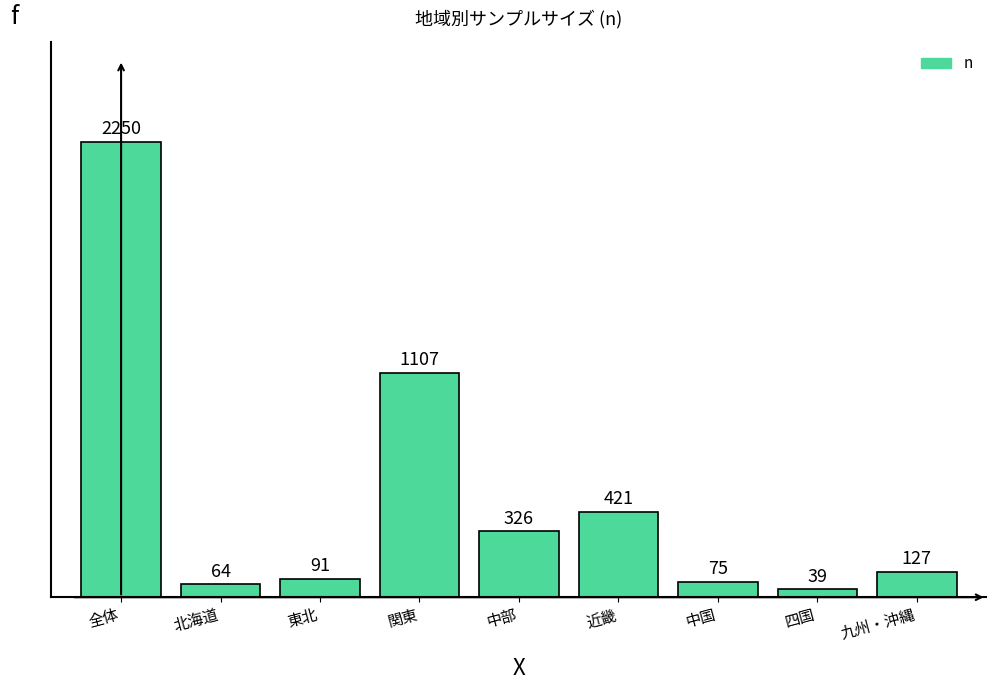

Reading left to right, list all the values displayed in this chart.

2250	64	91	1107	326	421	75	39	127